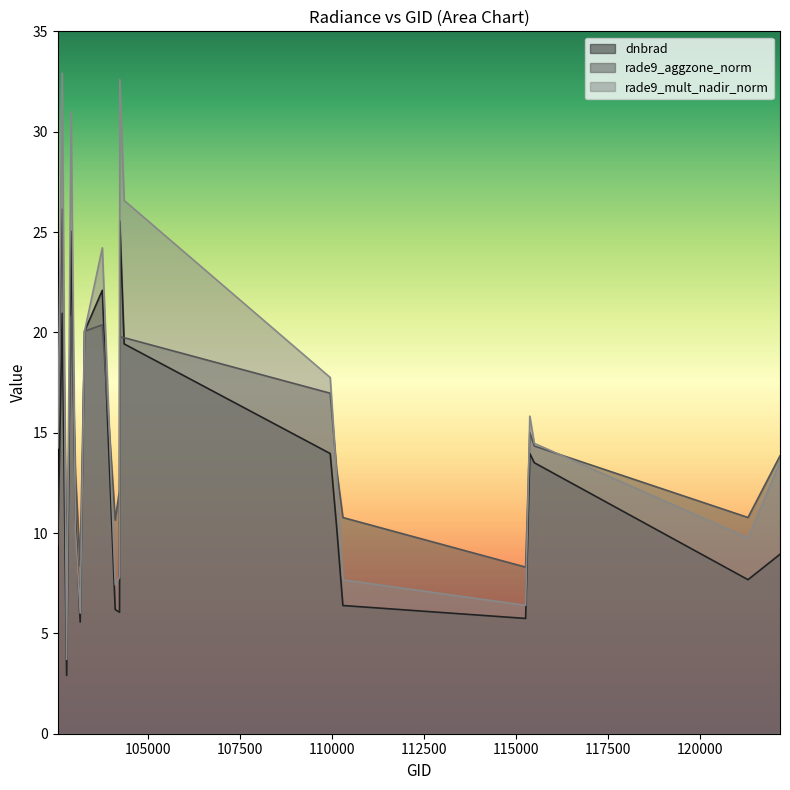

Rank the series by their maximum value, from highest to lowest.

rade9_mult_nadir_norm, rade9_aggzone_norm, dnbrad